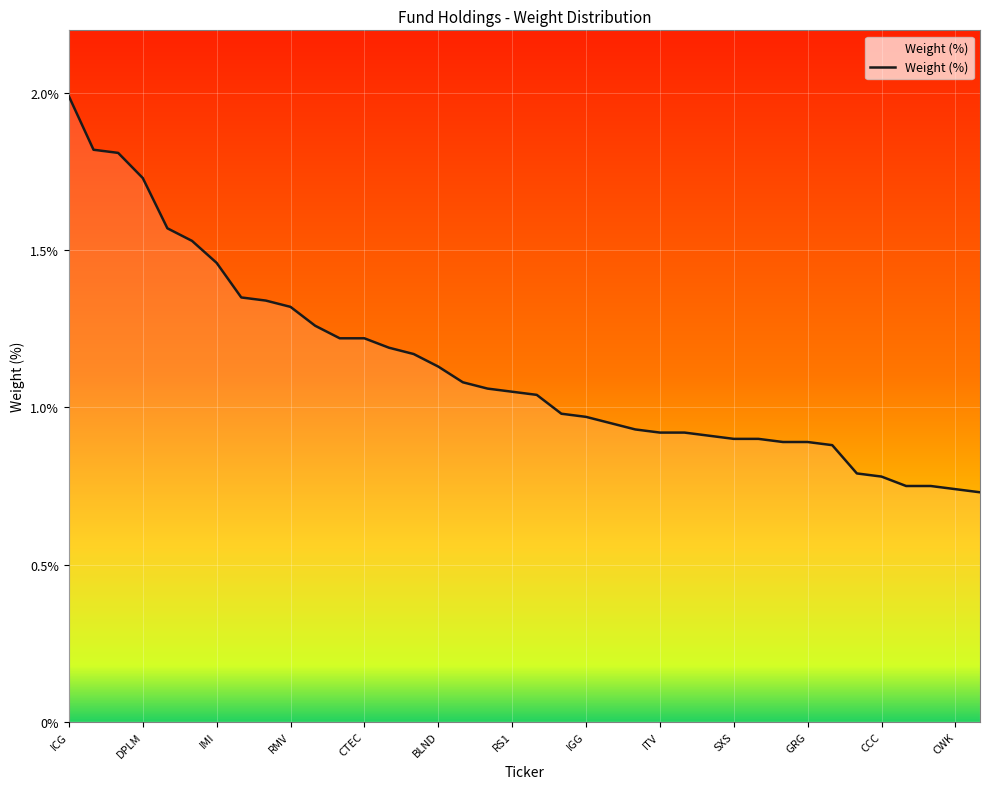

Does the chart display data point markers on the line(s)?

No